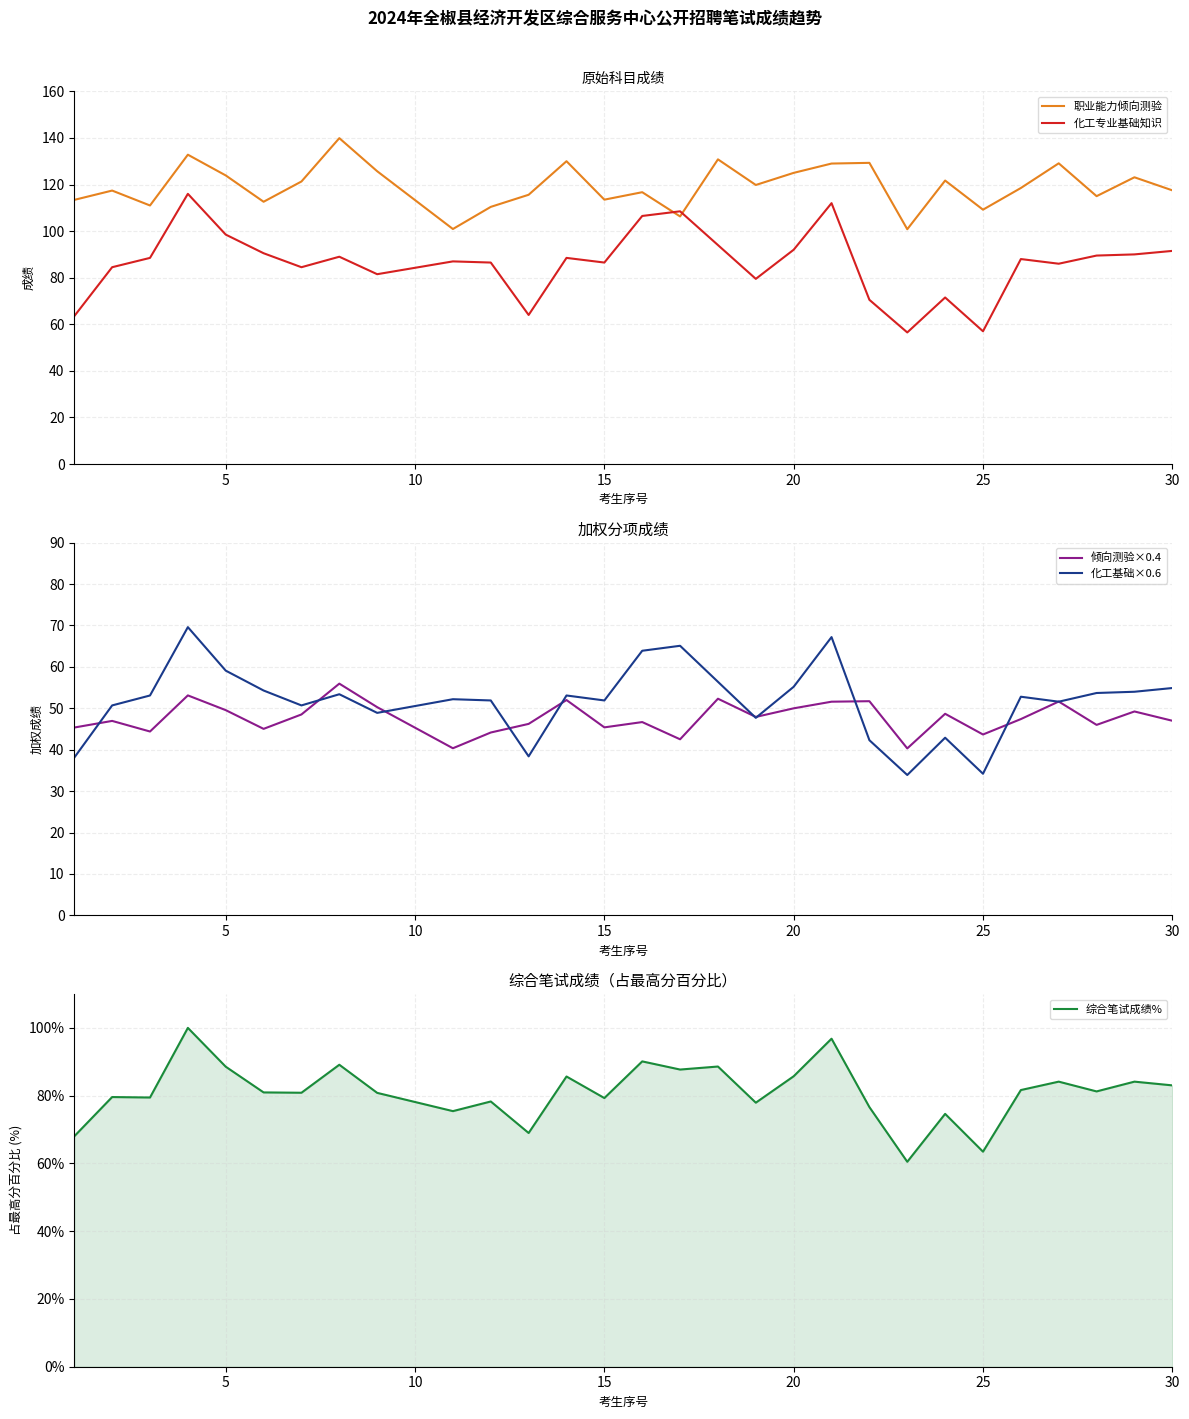

Is this an area chart (filled region under the line)?

No